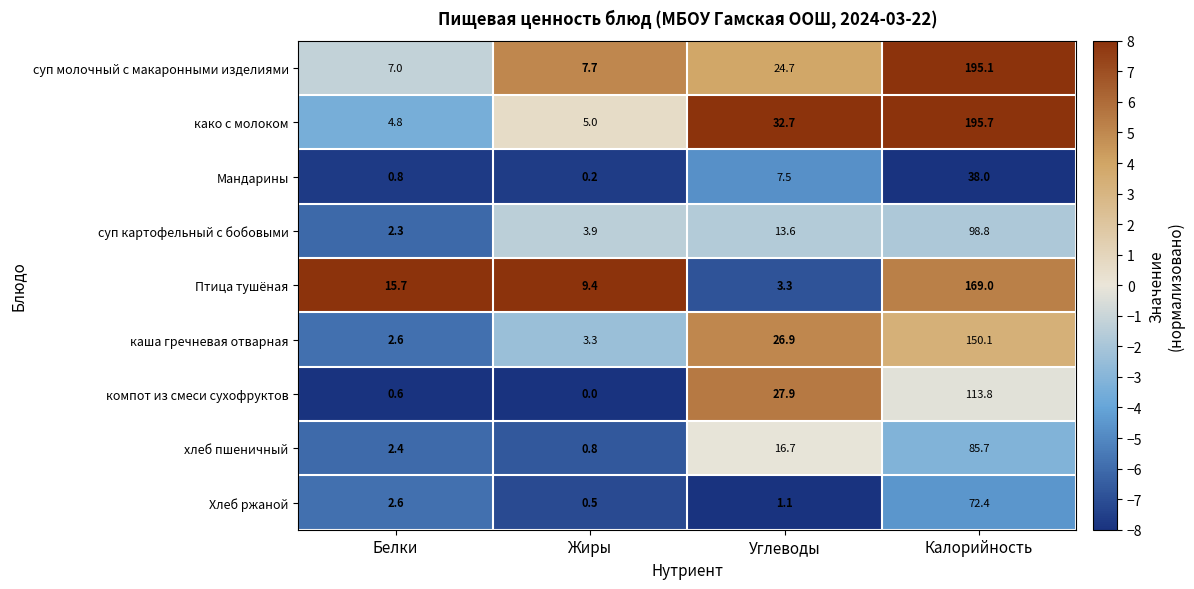

The како с молоком series shows 4.8 at Белки. True or false?

True